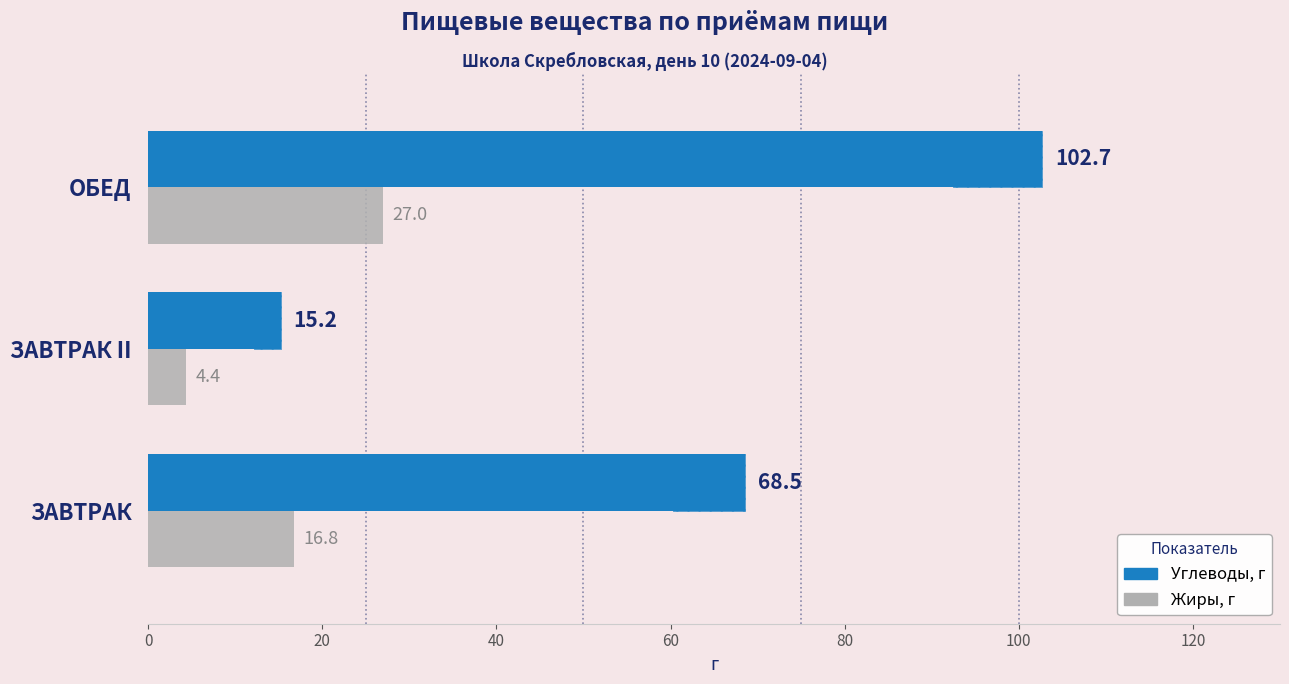

What is the minimum value for Жиры, г?

4.4